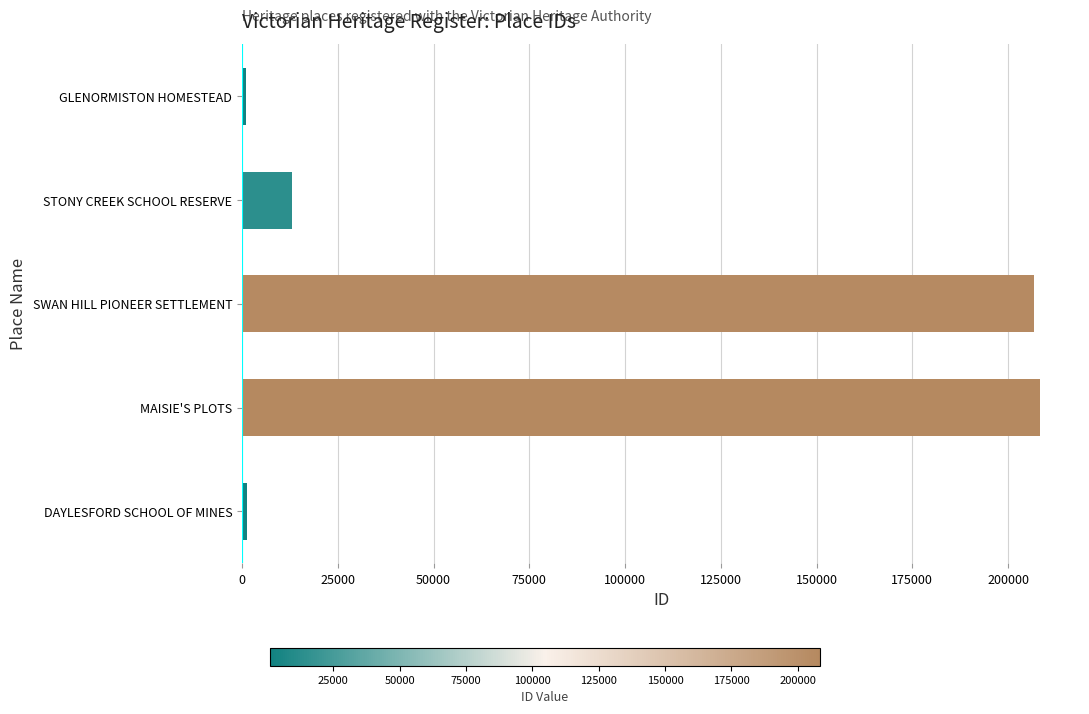

Between MAISIE'S PLOTS and GLENORMISTON HOMESTEAD, which is larger?

MAISIE'S PLOTS